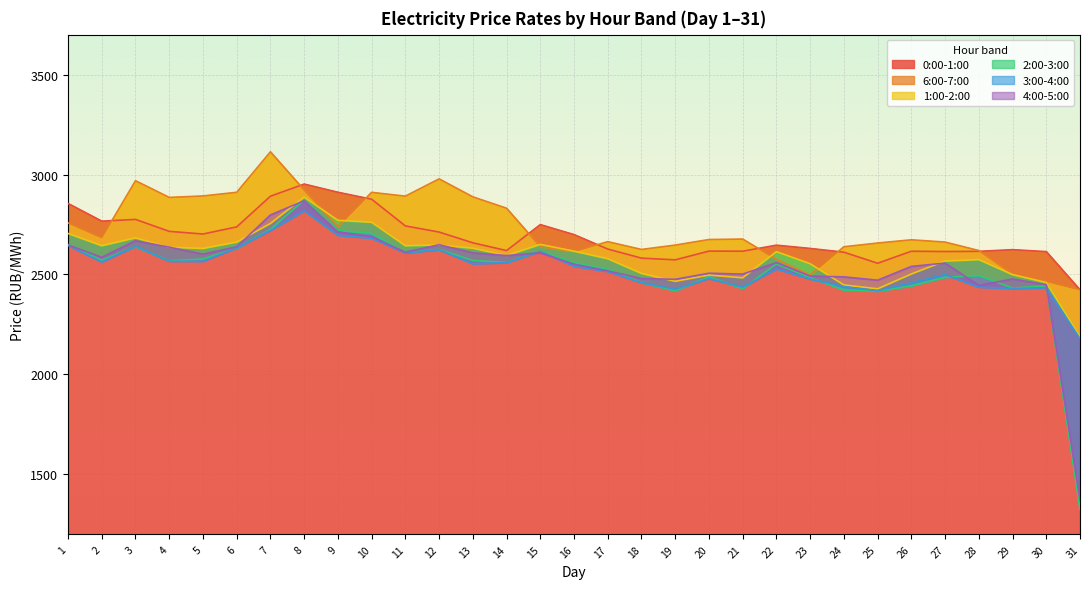

Which series has the widest spread of values?

2:00-3:00